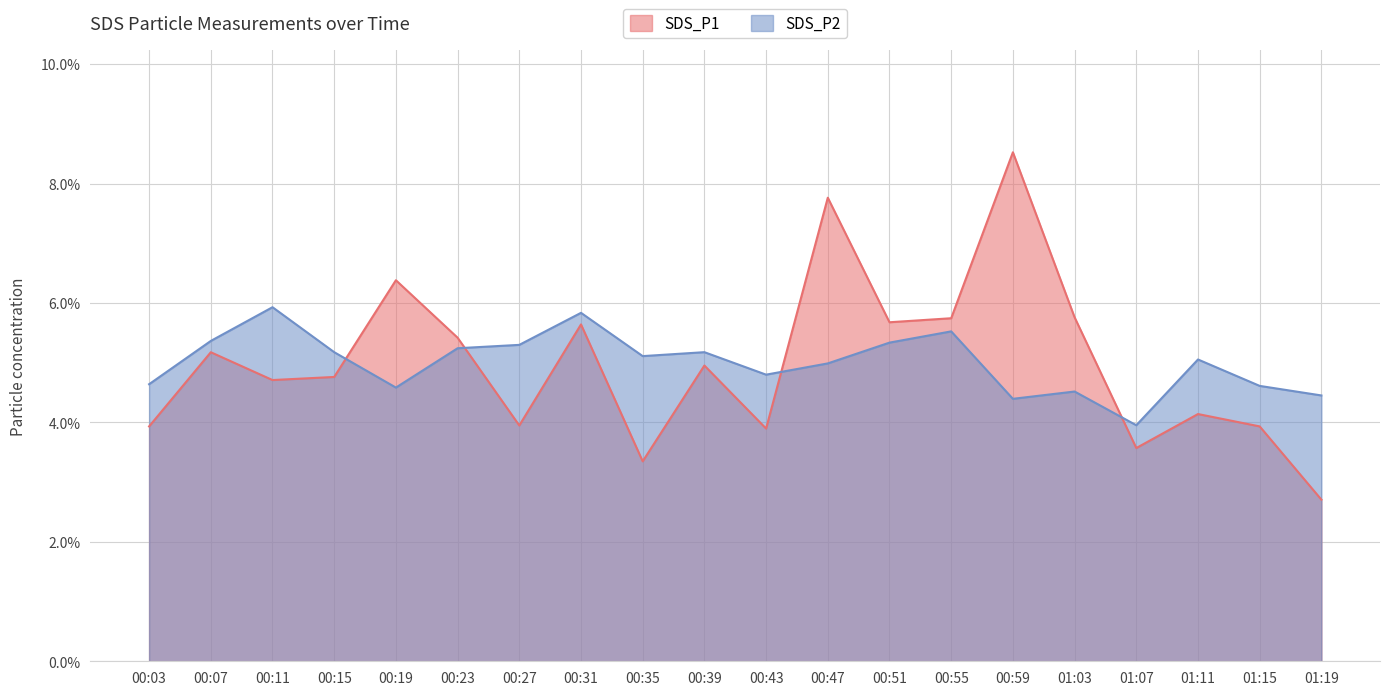

How many lines are shown in the chart?

2